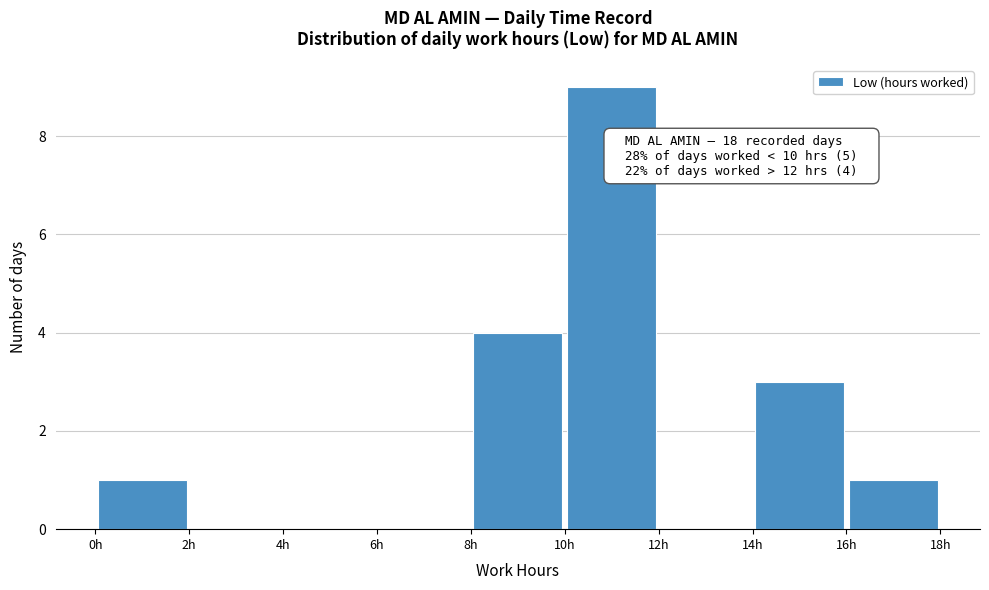

Which range on the x-axis has the tallest bar?

10 to 12